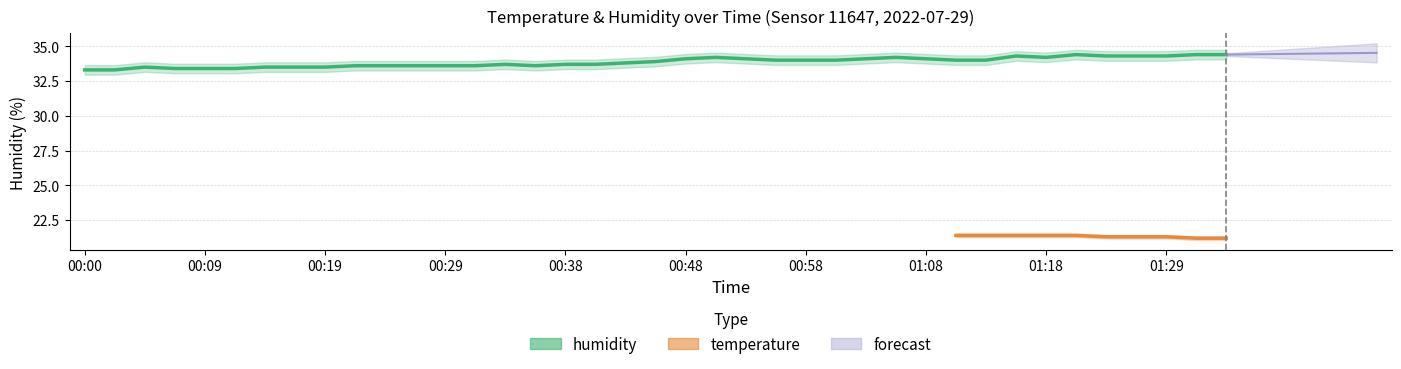

How many points are higher than both their immediate neighbors (excluding endpoints)?

6